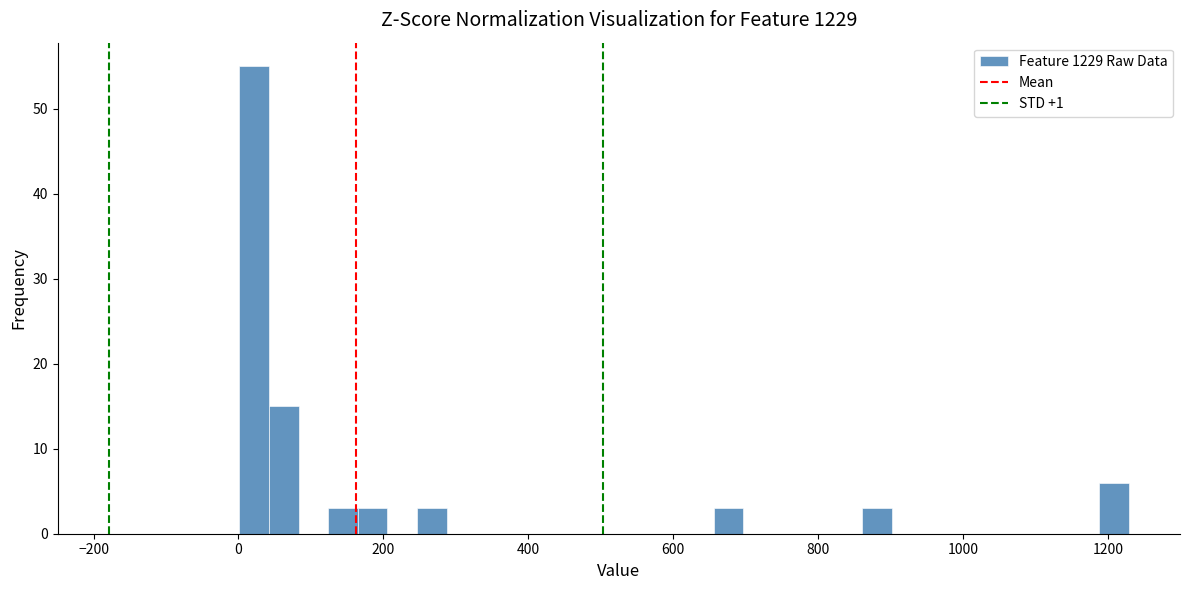

Read against the x-axis, roughly where is the centre of the tallest bar?

20